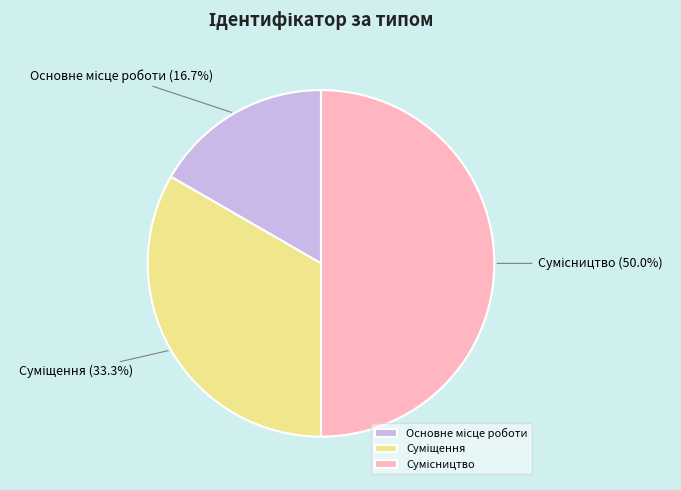

What percentage do Суміщення and Основне місце роботи together represent?

50.0%